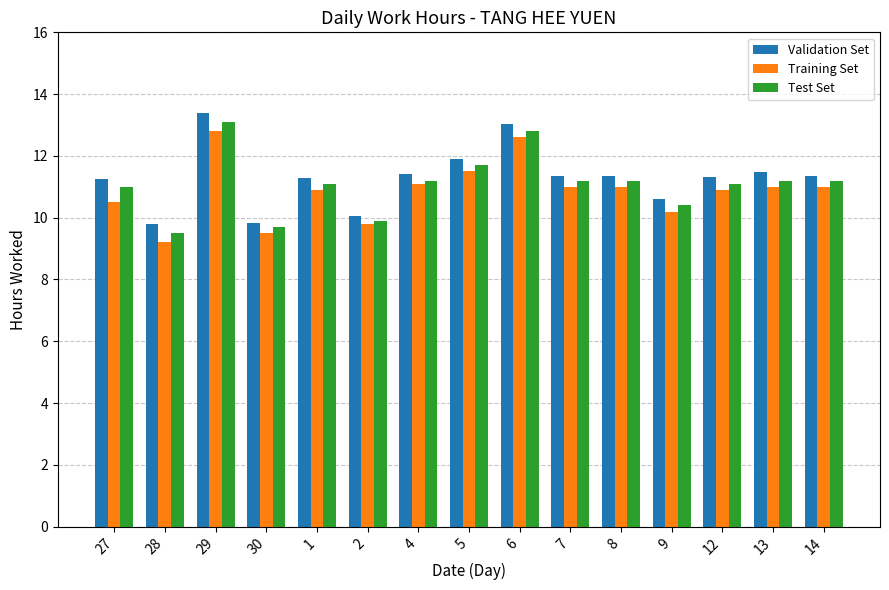

Is it true that Test Set equals 6.2 at 8?

False